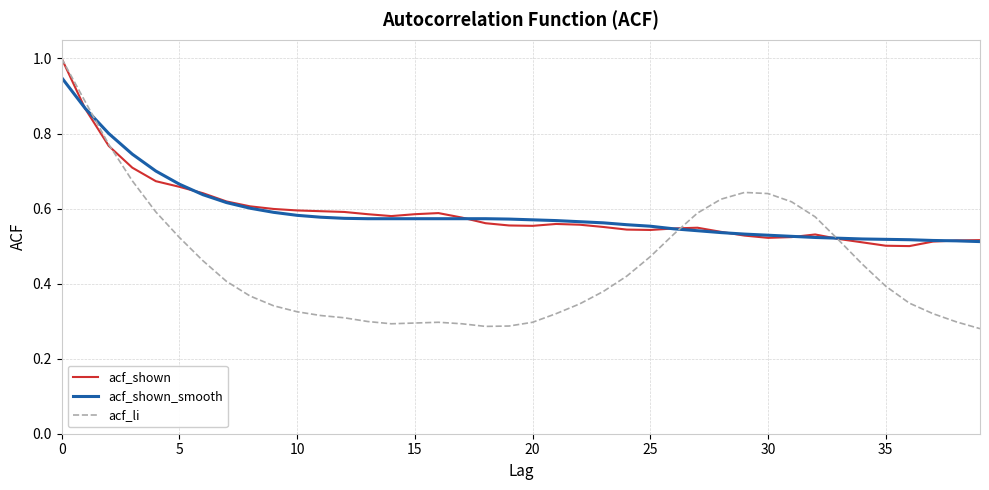

What is the maximum value shown in the chart?

1.0